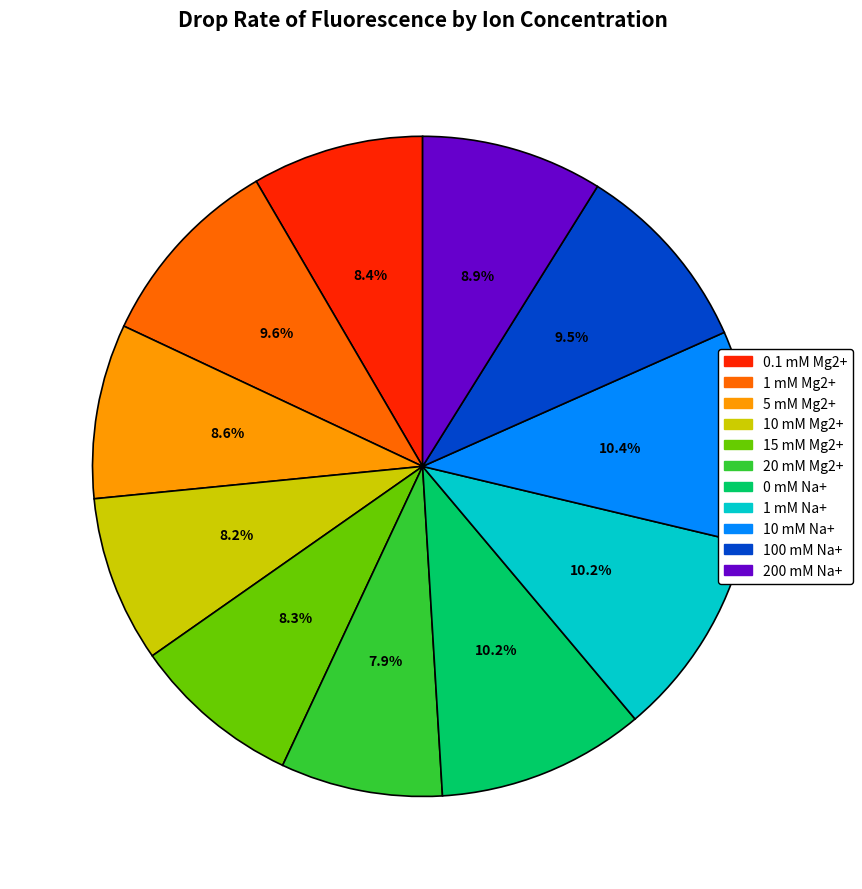

What percentage is the 1 mM Mg2+ slice, to the nearest percent?

10%